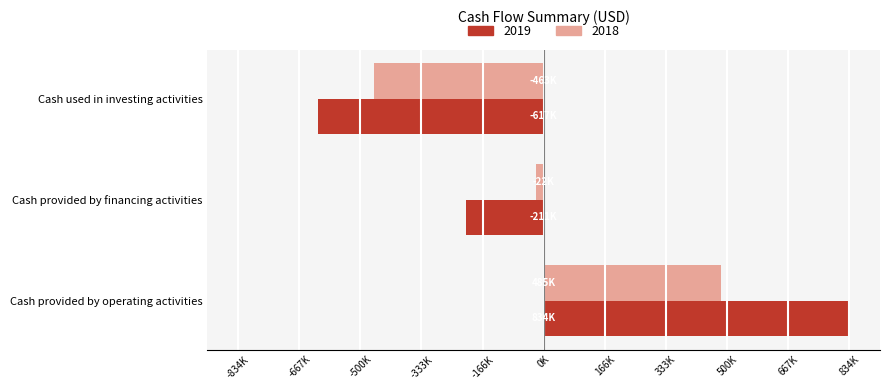

At Cash provided by operating activities, list the series in order from smallest to largest.

2018, 2019